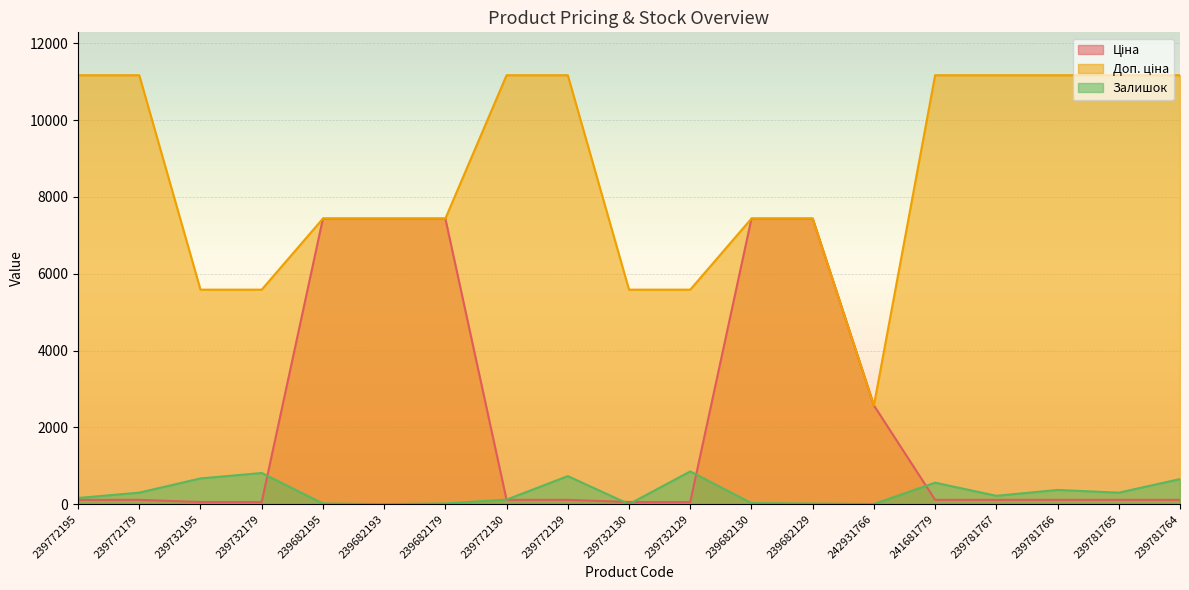

What is the label of the 4th point from the right?

239781767